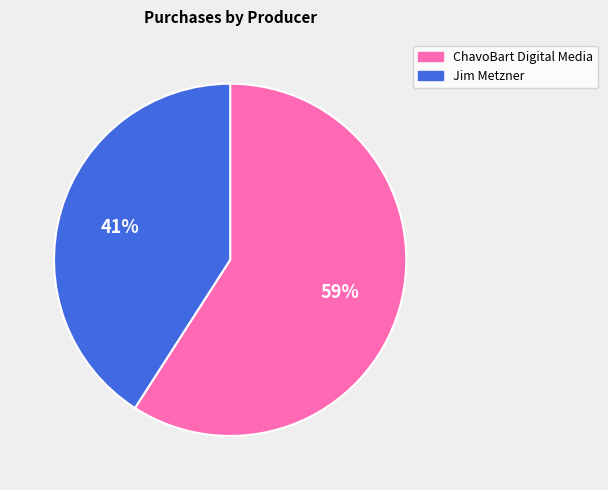

Does Jim Metzner account for over 50% of the chart?

No